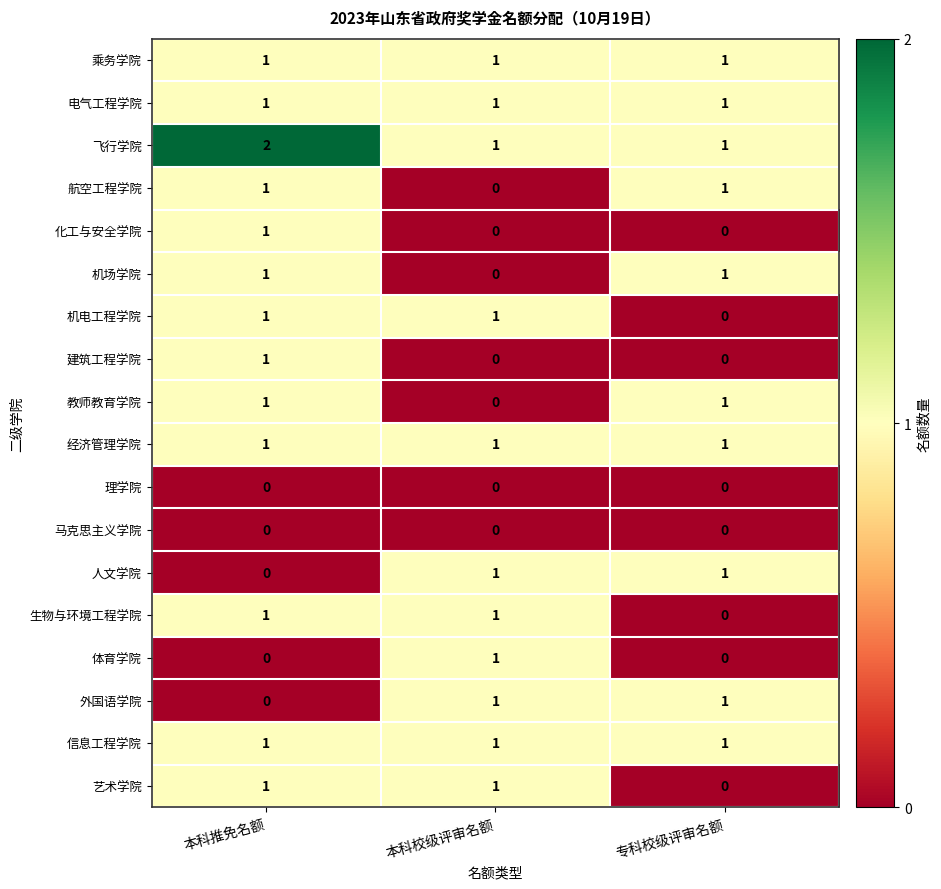

The 建筑工程学院 series shows 0 at 本科校级评审名额. True or false?

True